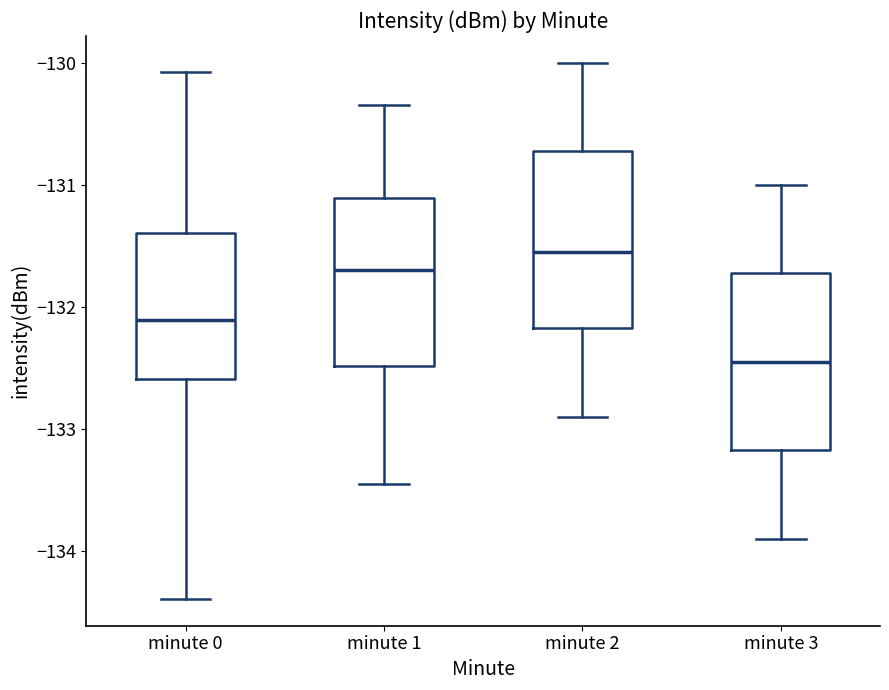

Where is the lower edge of the box for minute 0 on the y-axis? The values are not printed on the chart, so give them approximately, as read against the axis.

-132.6